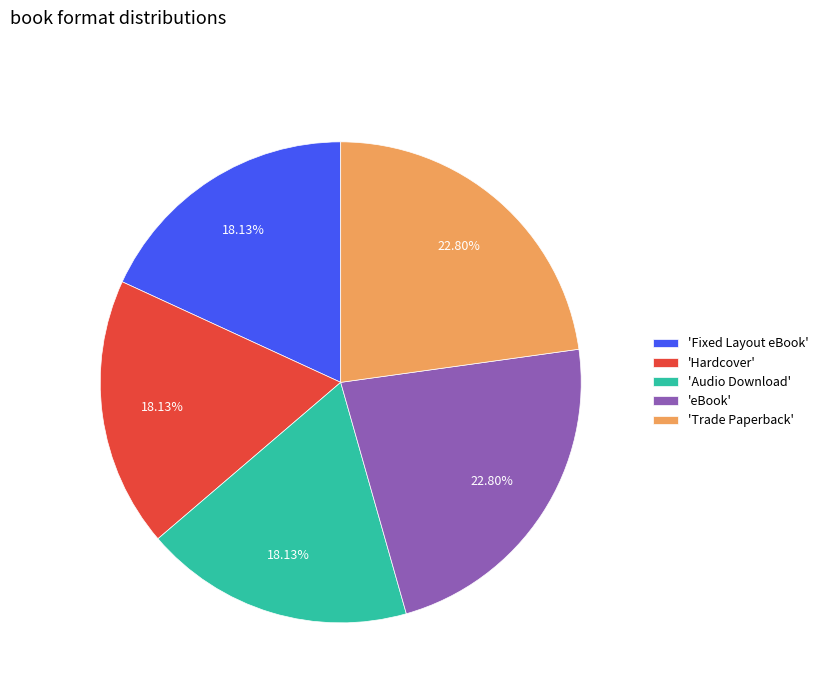

Does any single category account for the majority?

No